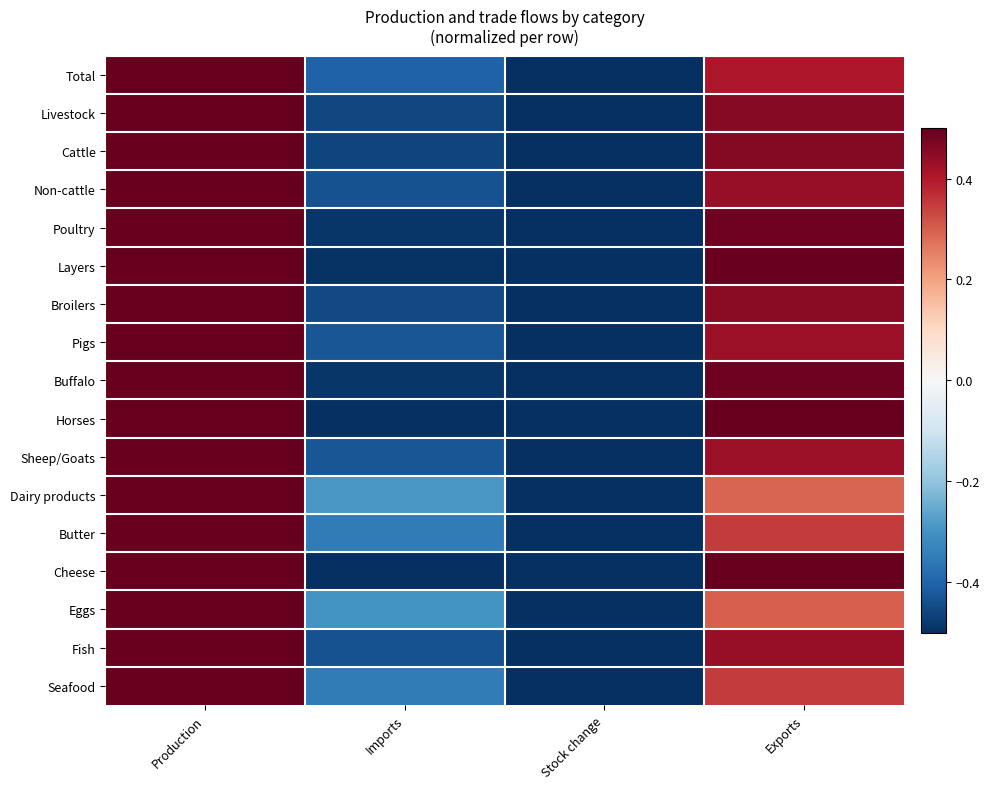

What is the spread (max minus min) of values at Imports?

0.2